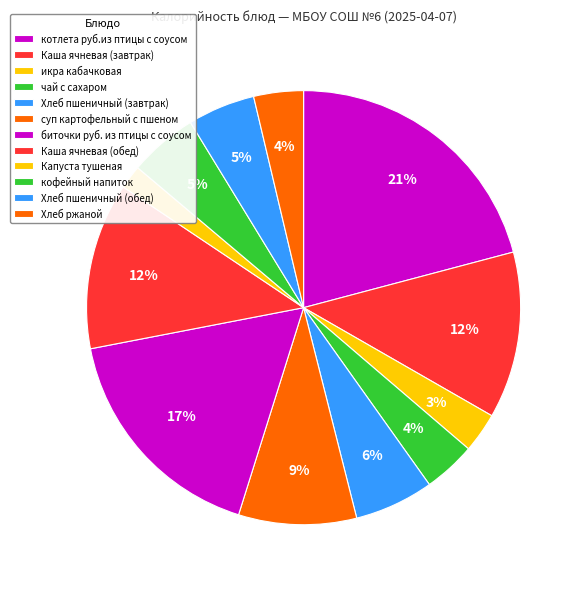

Rank the categories by value from highest to lowest.

котлета руб.из птицы с соусом, биточки руб. из птицы с соусом, Каша ячневая (завтрак), Каша ячневая (обед), суп картофельный с пшеном, Хлеб пшеничный (завтрак), кофейный напиток, Хлеб пшеничный (обед), чай с сахаром, Хлеб ржаной, икра кабачковая, Капуста тушеная